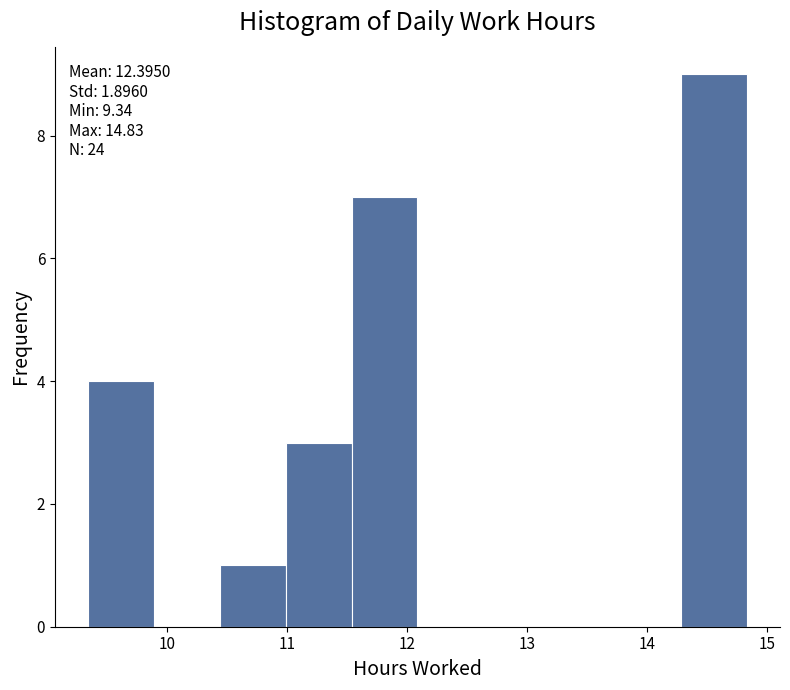

Which range on the x-axis has the tallest bar?

14.3 to 14.8